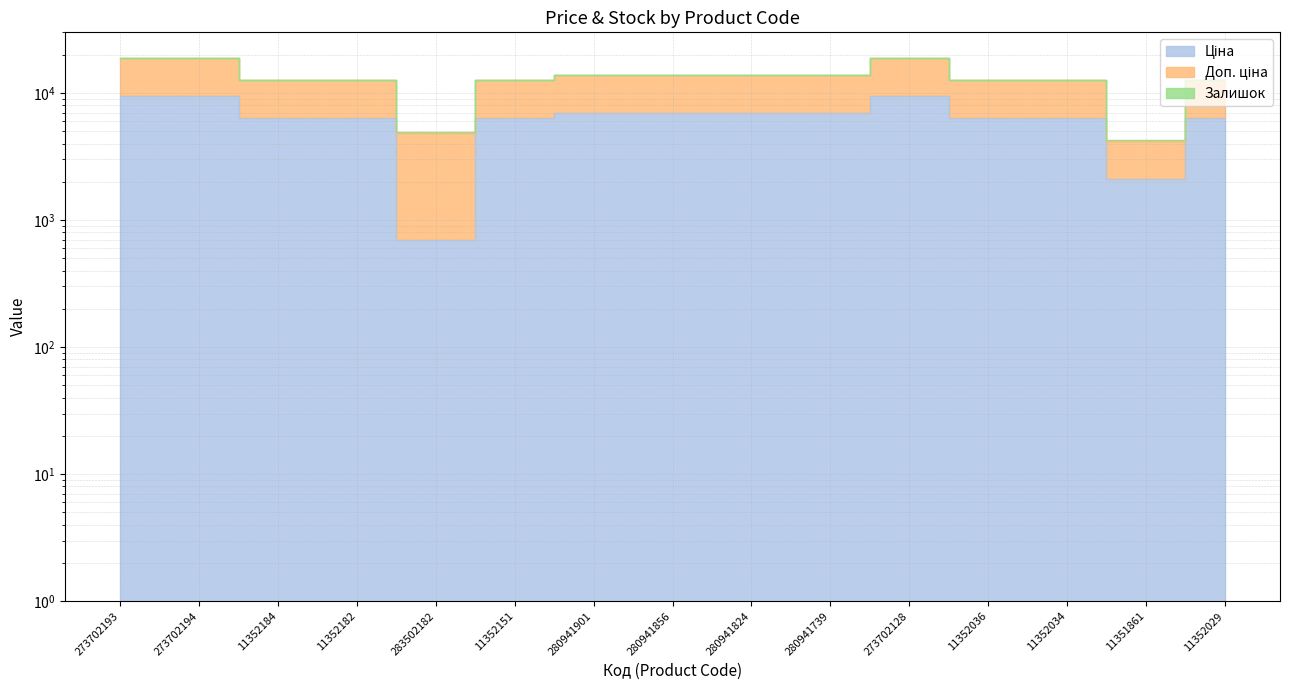

Is it true that Ціна equals 6308.8 at 11352034?

True